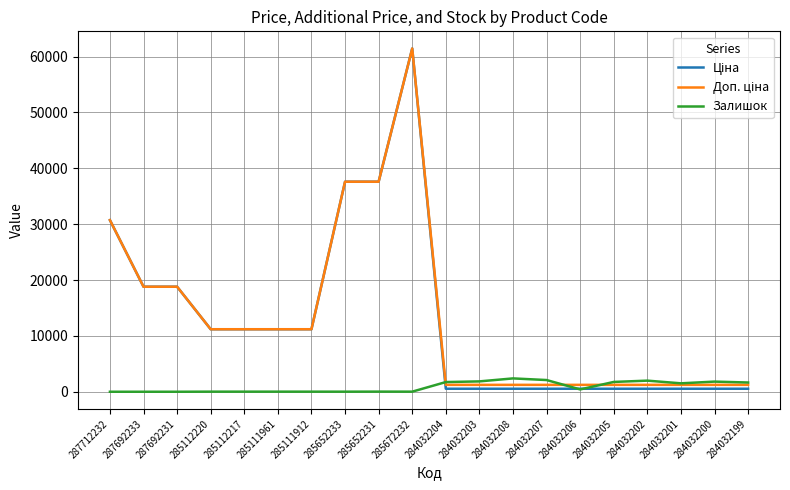

At which category does the chart reach its peak across all series?

285672232